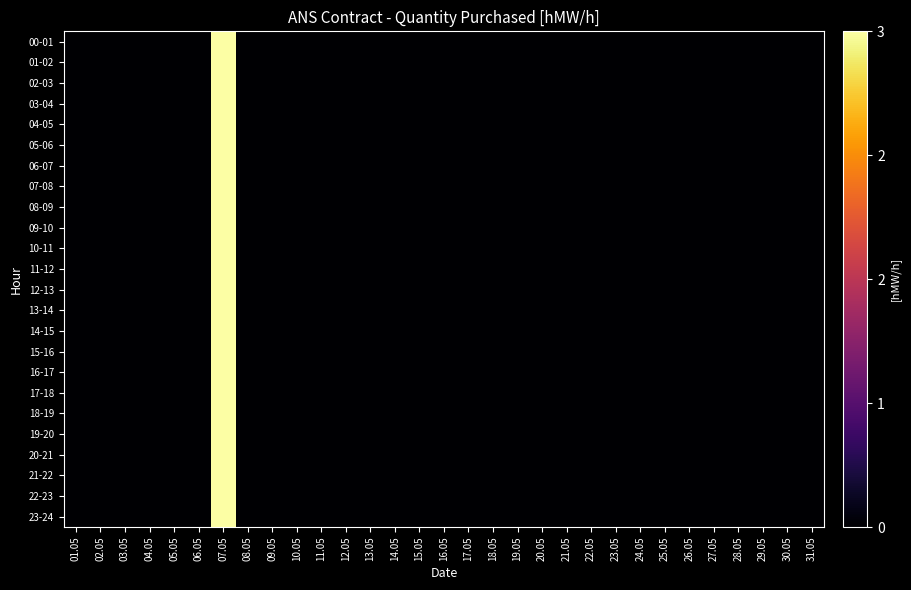

At how many categories does at least one series exceed 2?

1